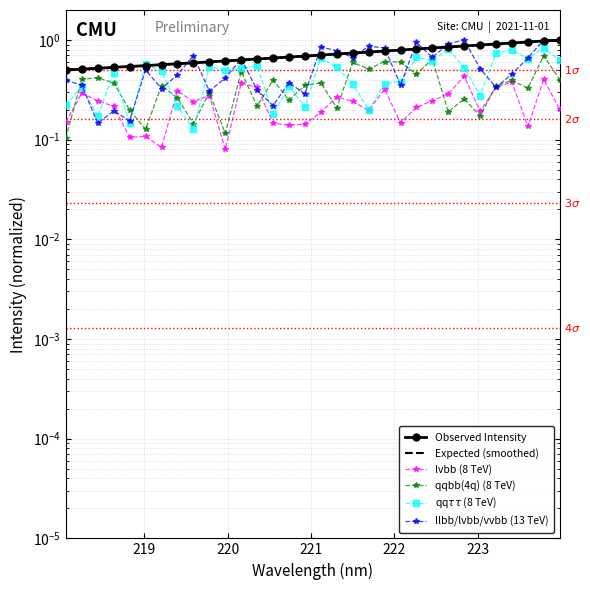

True or false: lvbb (8 TeV) and Expected (smoothed) intersect in this chart.

False